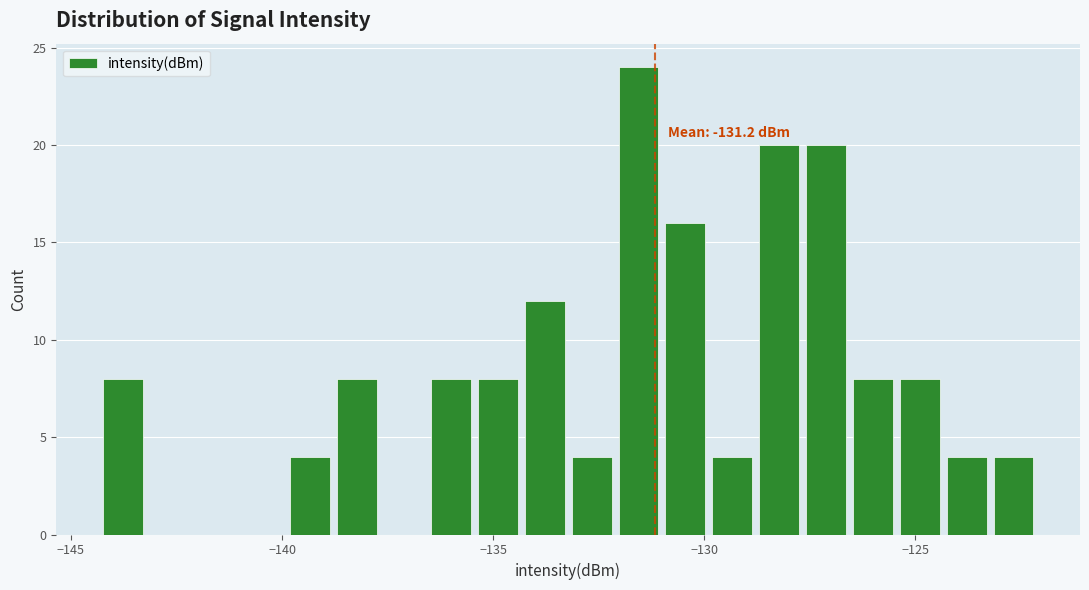

Around what value on the x-axis is the tallest bar? Give the approximate position of its centre, as read against the axis.

-131.5